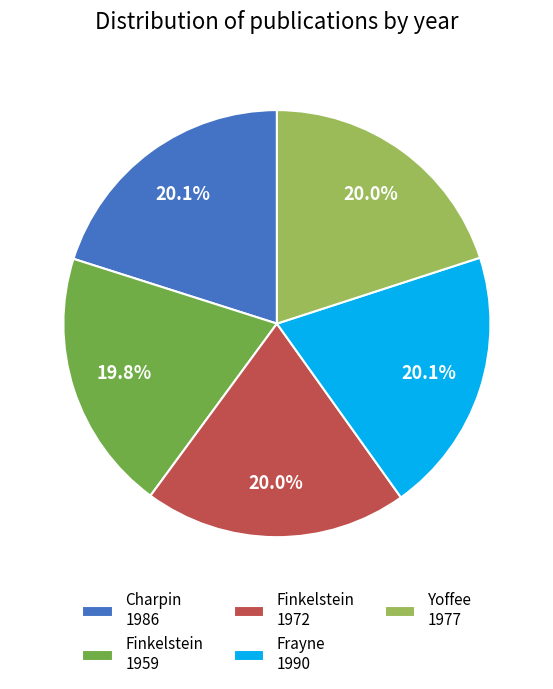

What percentage is NOT represented by Frayne 1990?

79.9%